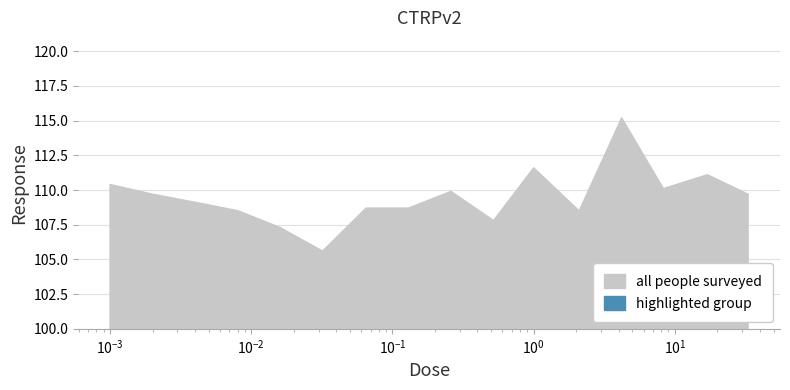

What are all the series names shown in the legend?

all people surveyed, highlighted group